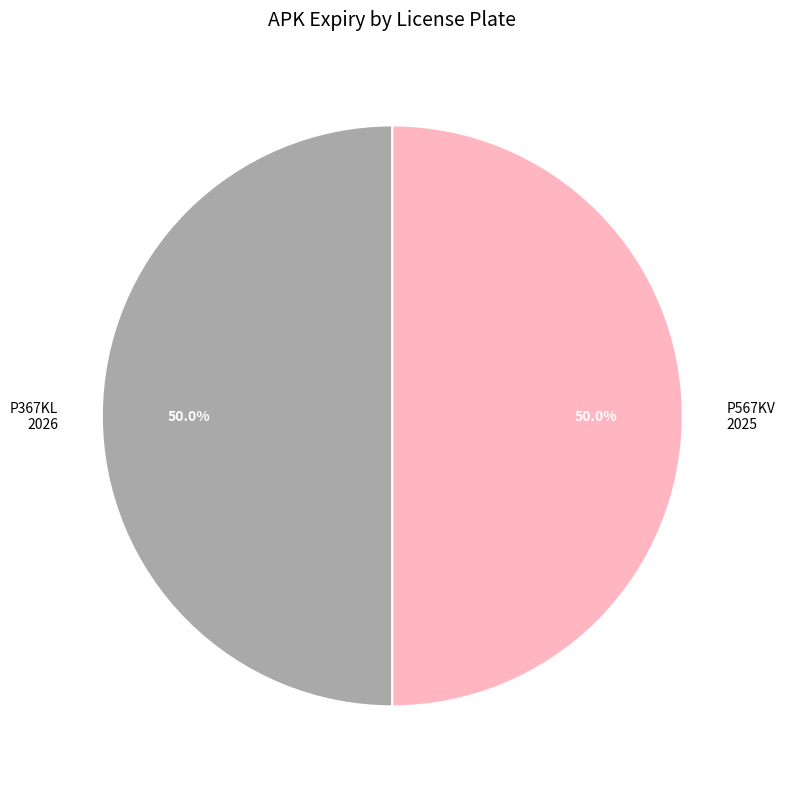

Is it true that P567KV is 50% of the pie?

True